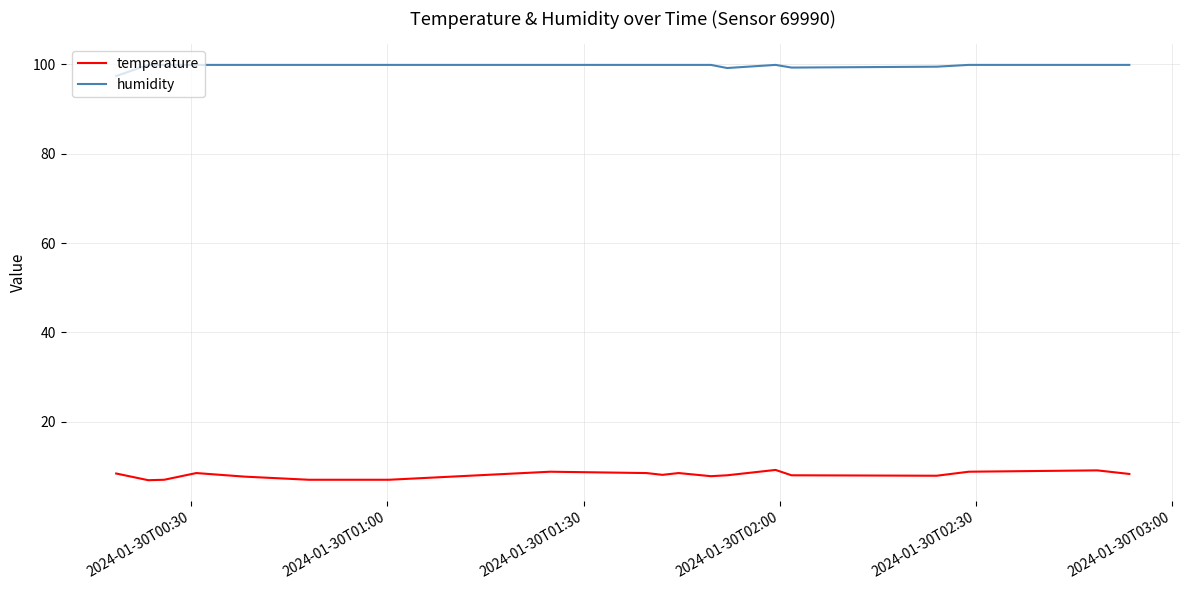

Rank the series by their average value, from highest to lowest.

humidity, temperature